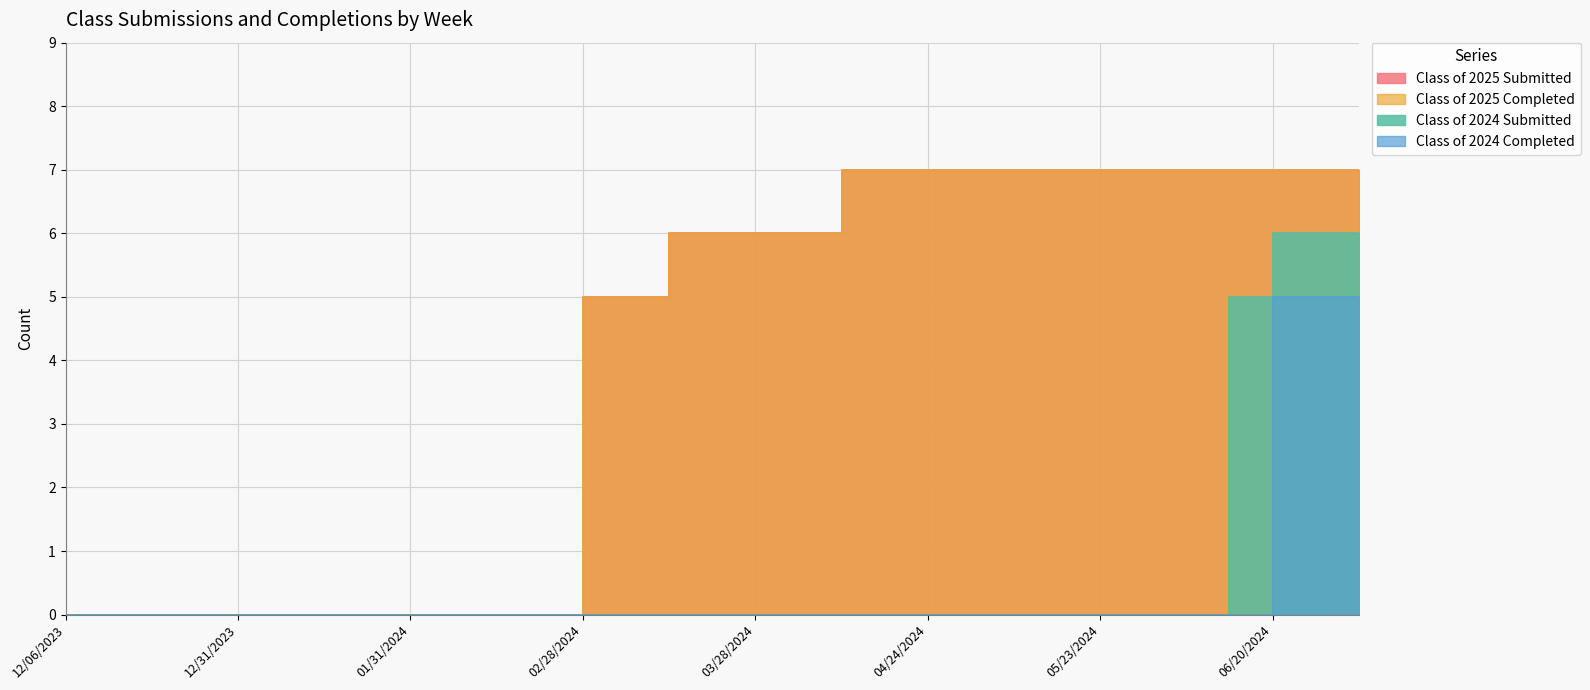

Where is Class of 2025 Completed nearest to the value 3?

02/28/2024